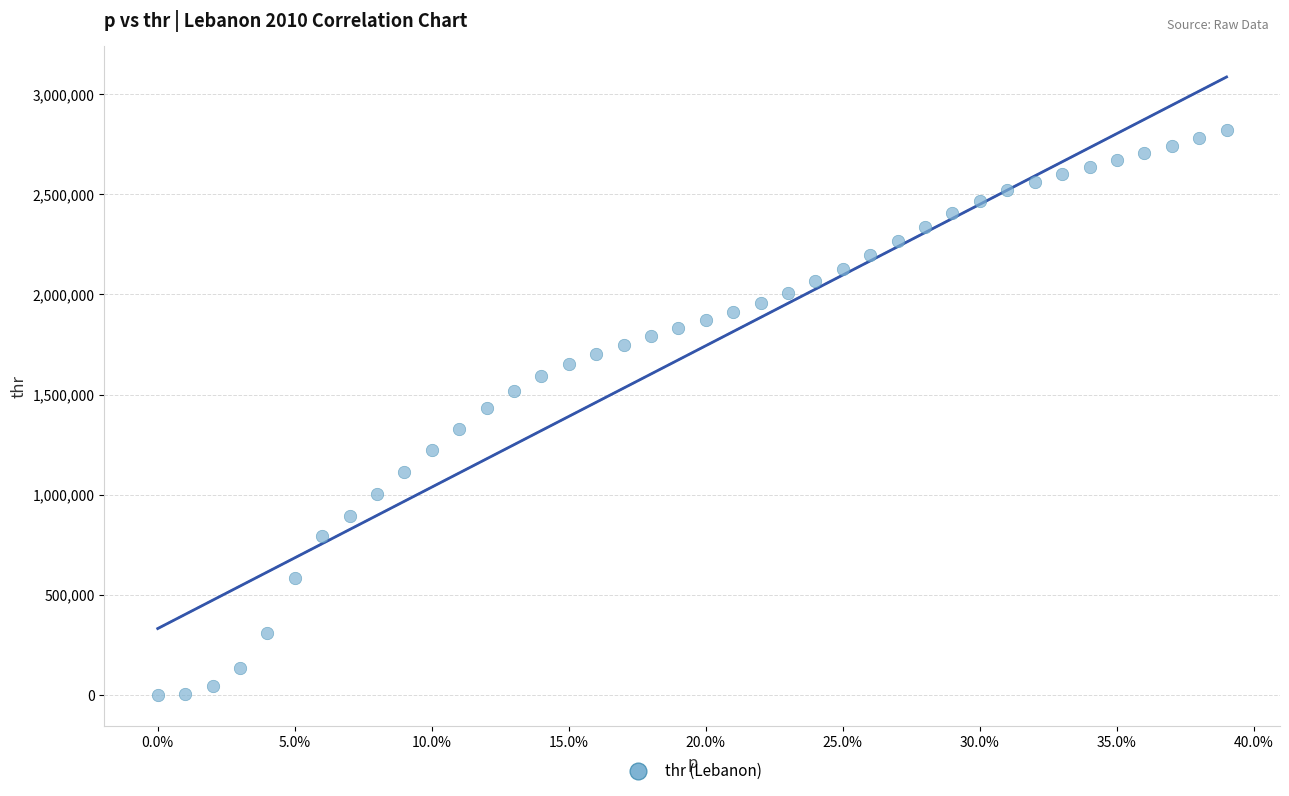

What is the range of Y values (max minus min)?

2820594.6